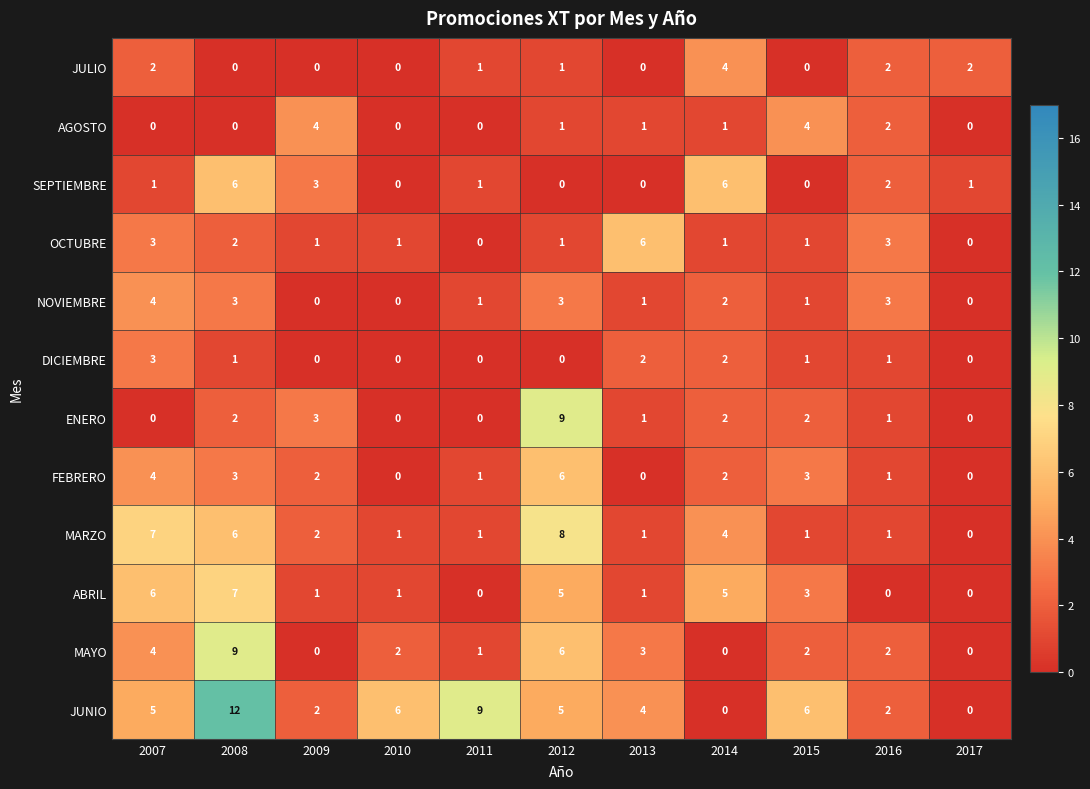

Which series has the largest total across all categories?

JUNIO